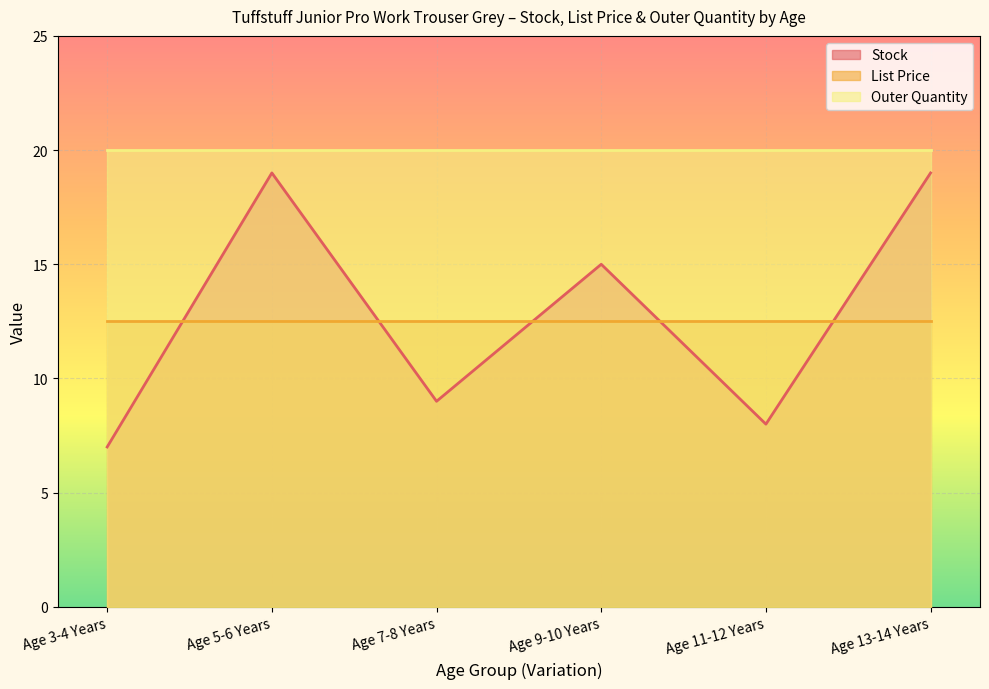

What position from the right is Age 5-6 Years?

5